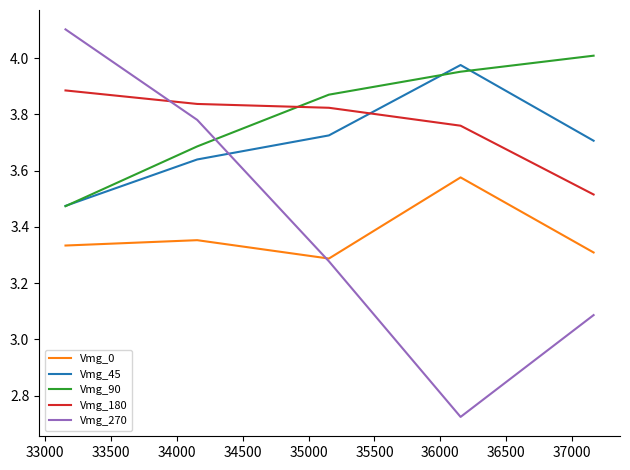

What is the maximum value shown in the chart?

4.1